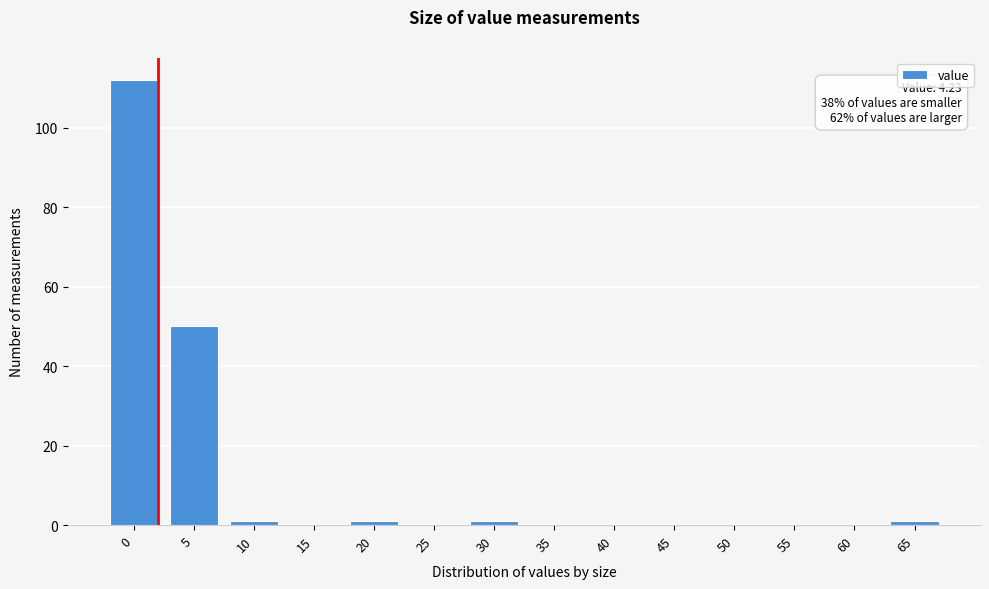

Reading left to right, transcribe all the data shown in this chart.

0=112	5=50	10=1	15=0	20=1	25=0	30=1	35=0	40=0	45=0	50=0	55=0	60=0	65=1